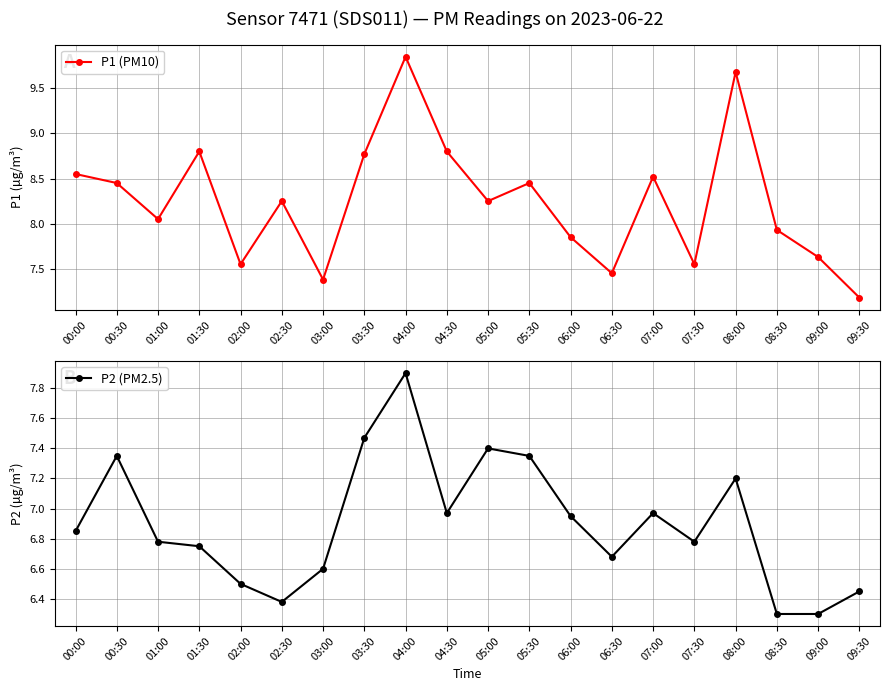

True or false: P2 (PM2.5) and P1 (PM10) intersect in this chart.

False